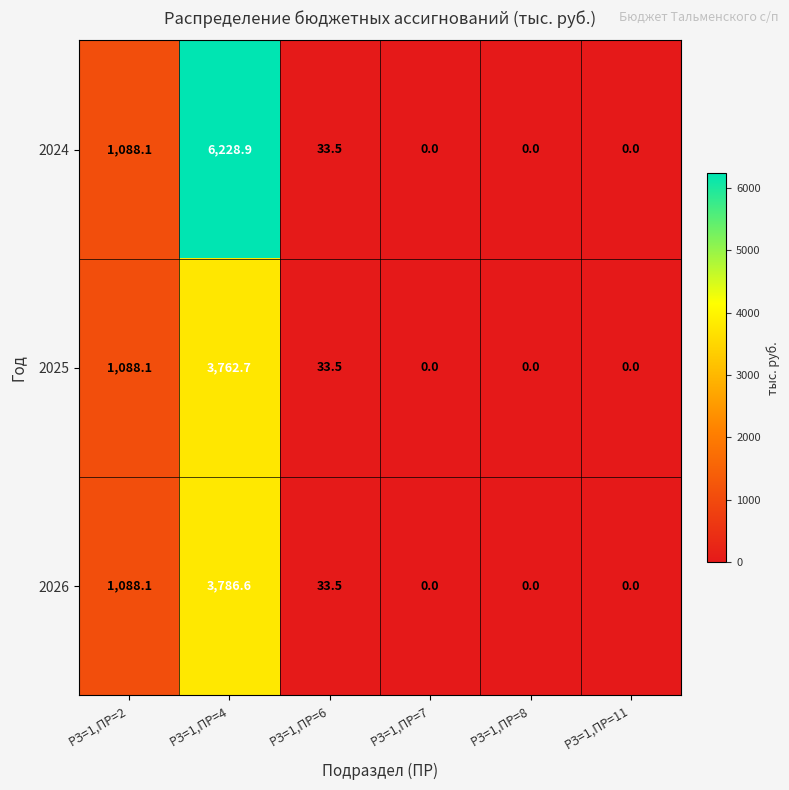

List the series in order of their peak value, lowest first.

2025, 2026, 2024